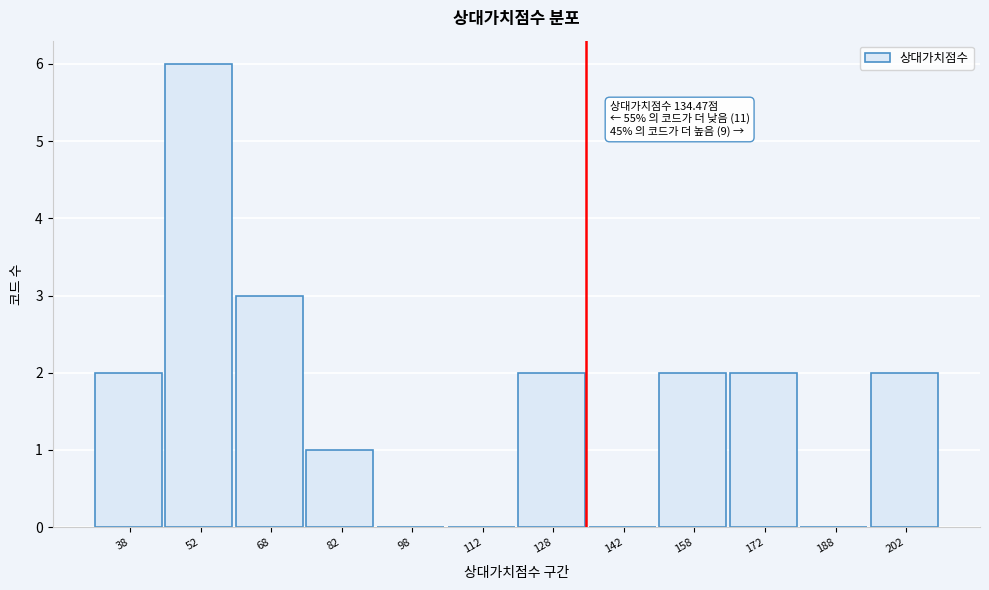

Which range on the x-axis has the tallest bar?

45 to 60